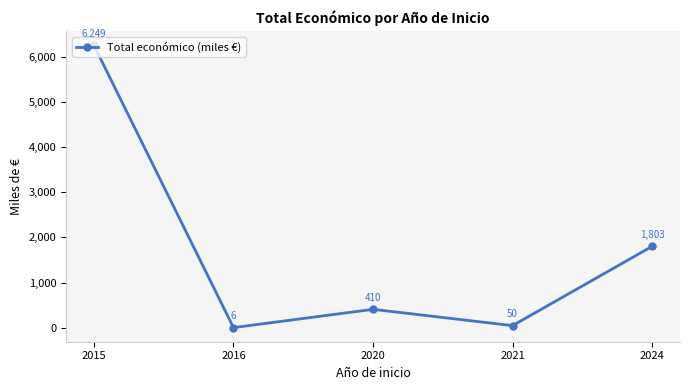

How many points are higher than both their immediate neighbors (excluding endpoints)?

1